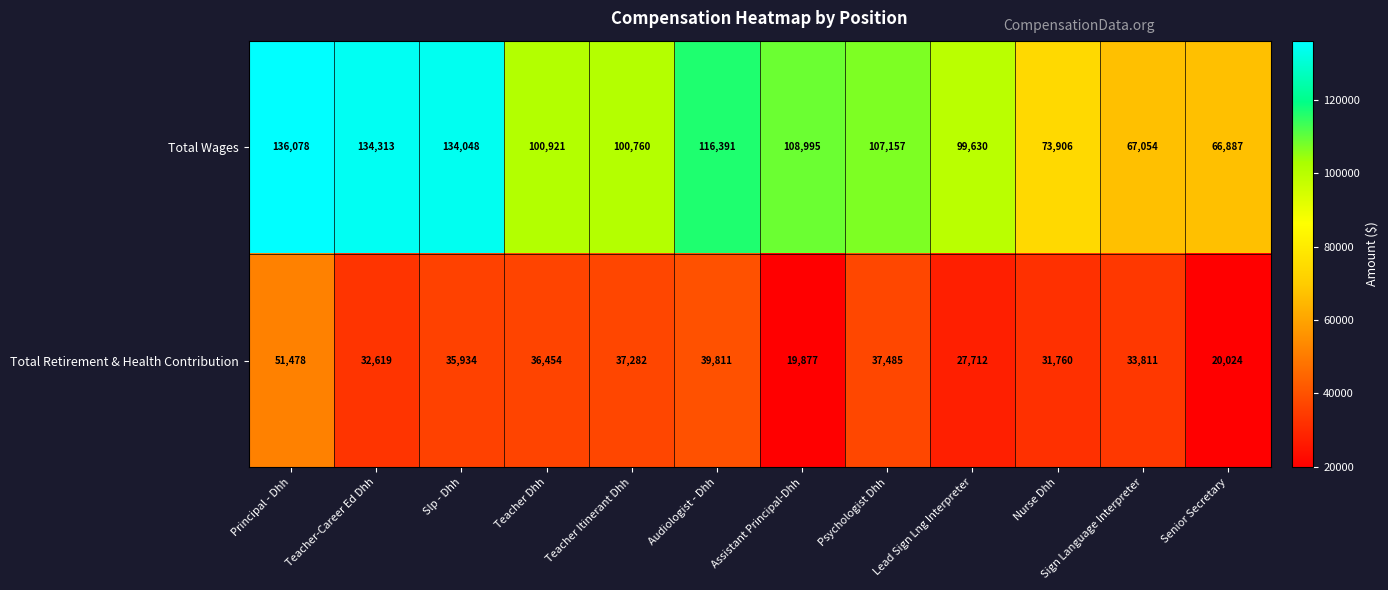

Where is Total Wages nearest to the value 101482?

Teacher Dhh